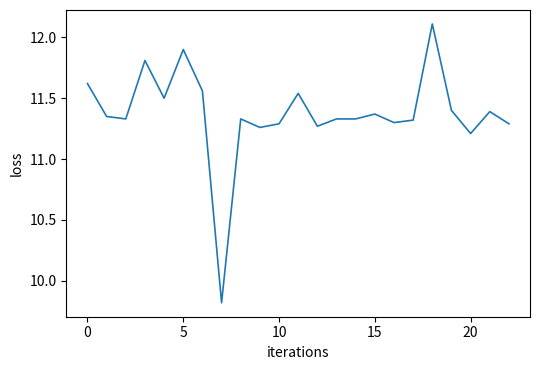

What is the difference between the maximum and minimum values?

2.3